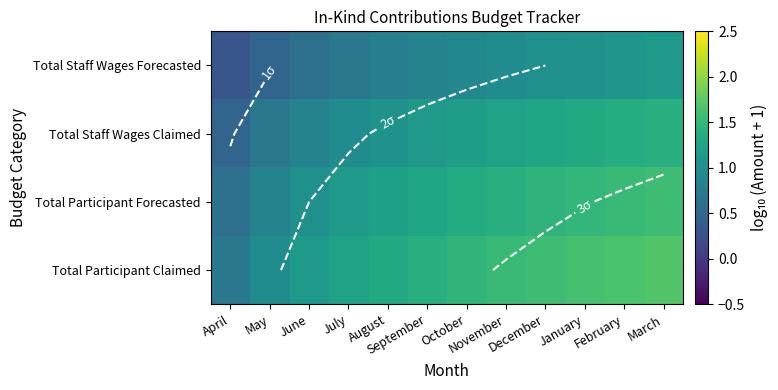

Which series has the largest total across all categories?

Total Participant Claimed